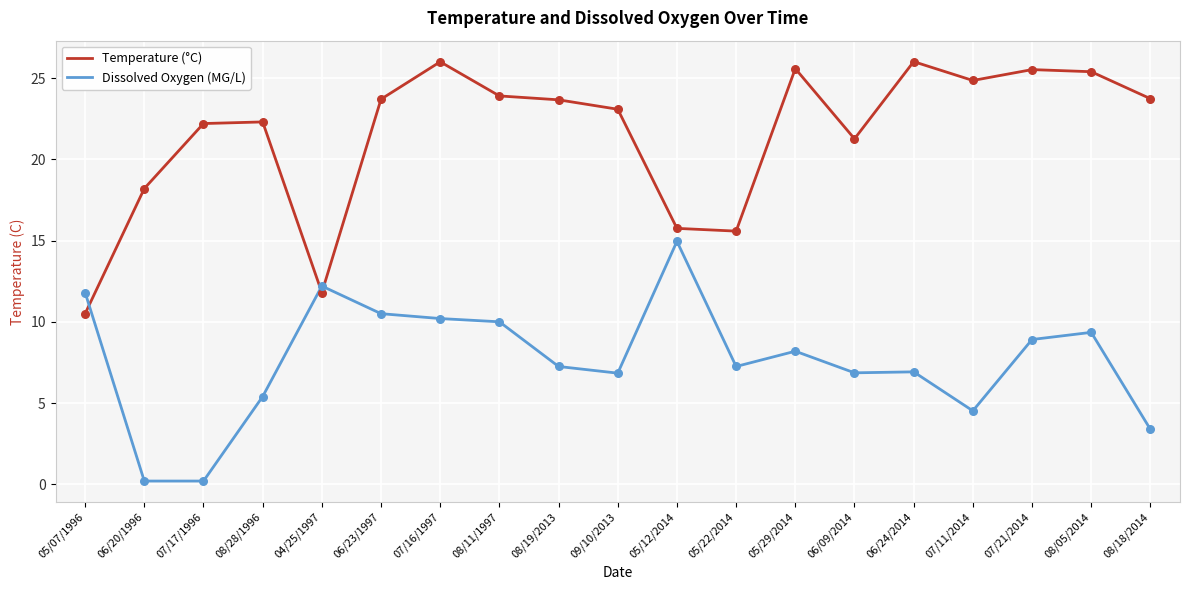

What is the total value across all series at 06/09/2014?

28.1